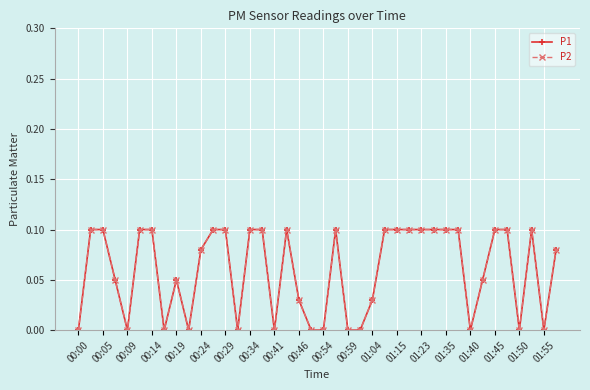

Does the chart have visible grid lines?

Yes